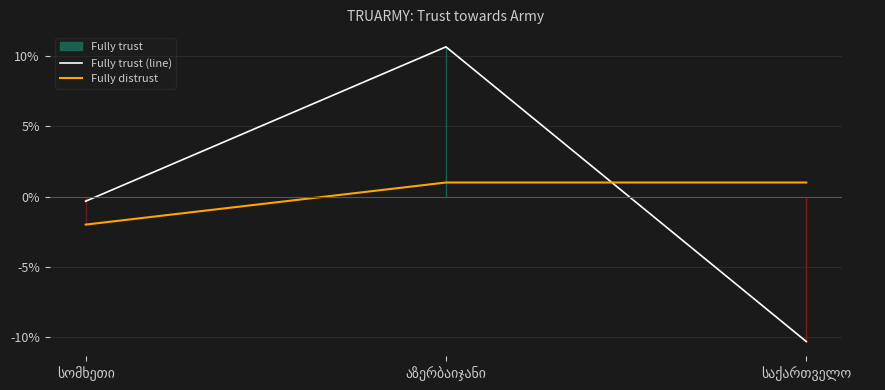

What is the sum of the Fully trust (line) values at აზერბაიჯანი and საქართველო?

0.3